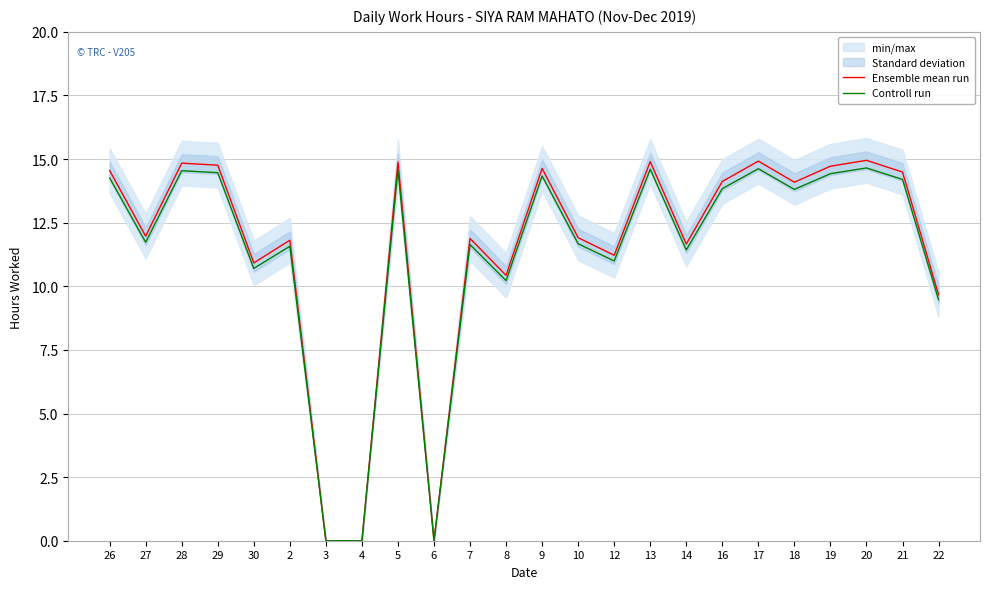

True or false: Controll run and Ensemble mean run intersect in this chart.

False